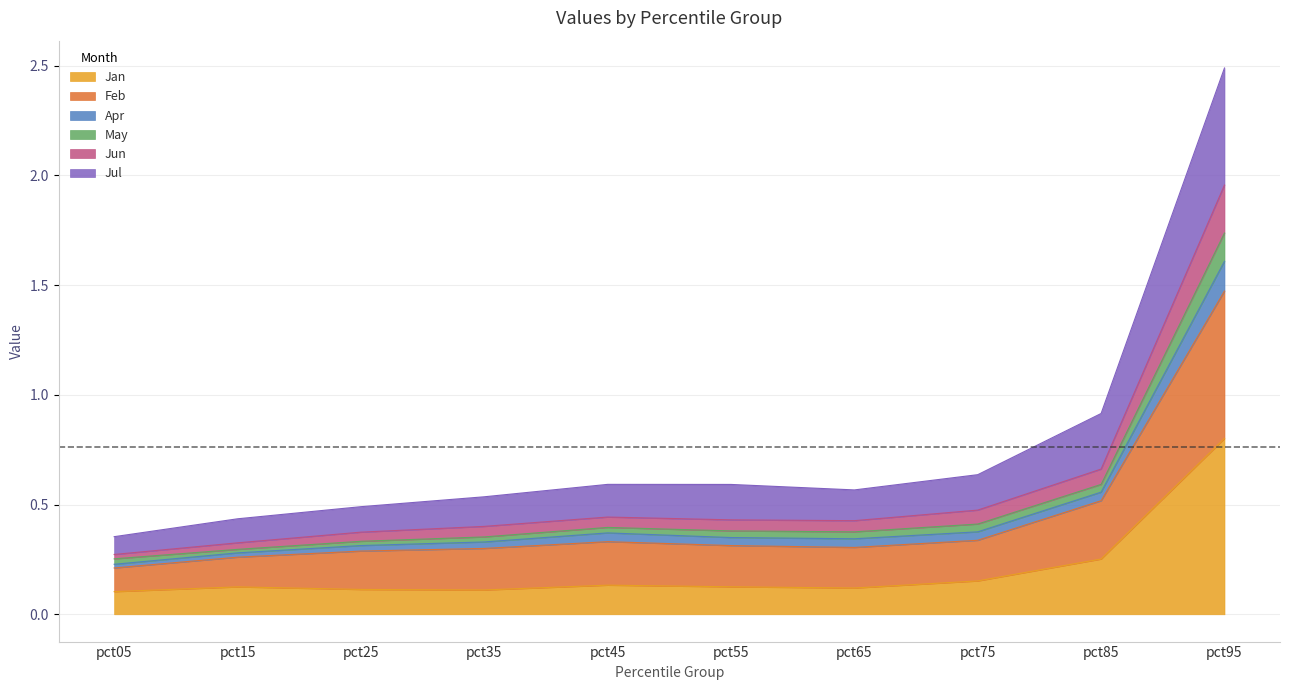

What is the highest value of the Jan series?

0.8